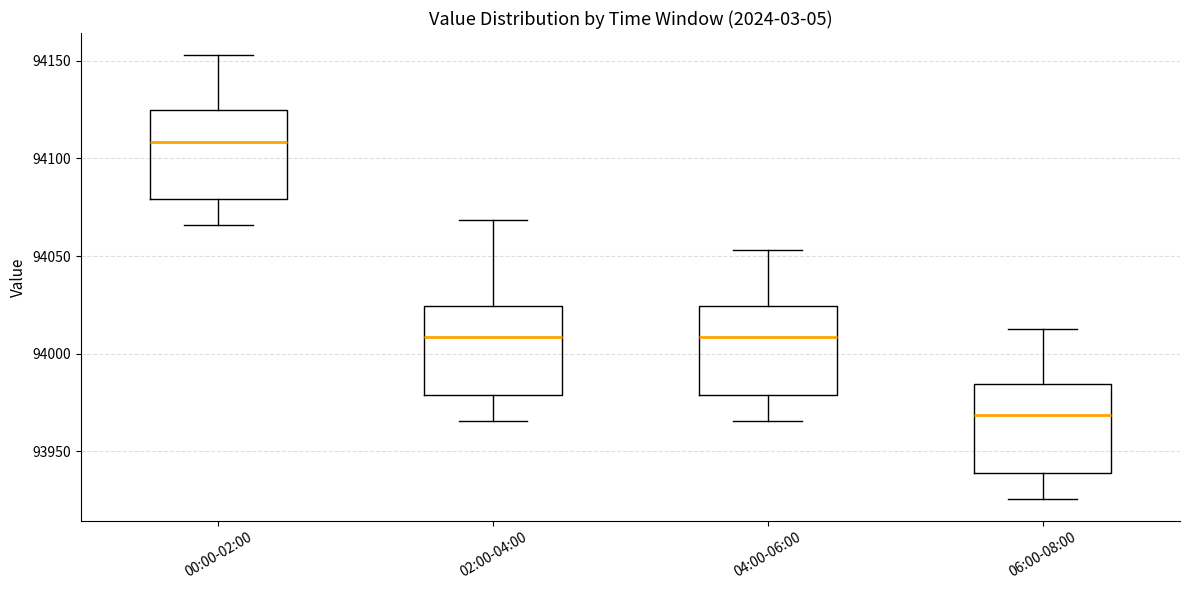

Reading left to right, read every box against the y-axis: the position of its median line, the range the box covers, and the ends of its whiskers. The values are not printed on the chart, so give them approximately, as read against the axis.

00:00-02:00: median 94110, box 94080 to 94125, whiskers 94065 to 94155
02:00-04:00: median 94010, box 93980 to 94025, whiskers 93965 to 94070
04:00-06:00: median 94010, box 93980 to 94025, whiskers 93965 to 94055
06:00-08:00: median 93970, box 93940 to 93985, whiskers 93925 to 94015